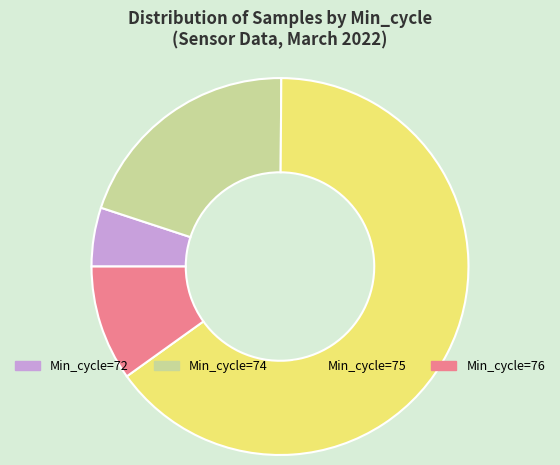

What is the smallest slice in the pie chart?

Min_cycle=72